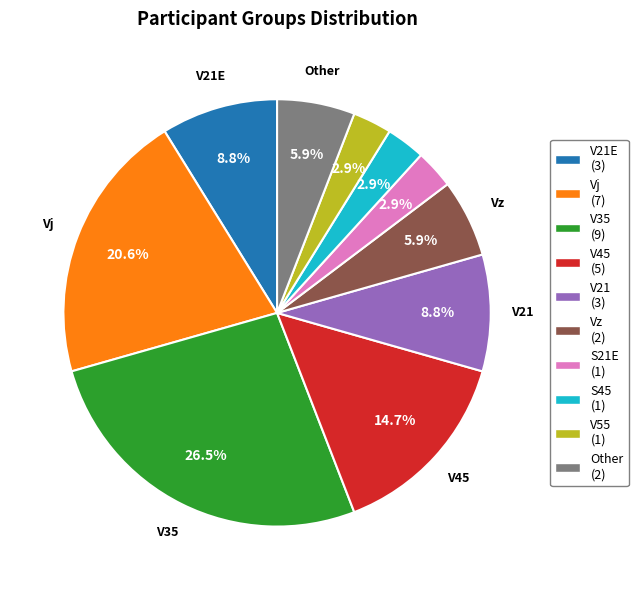

Is there any slice that represents more than half of the pie?

No